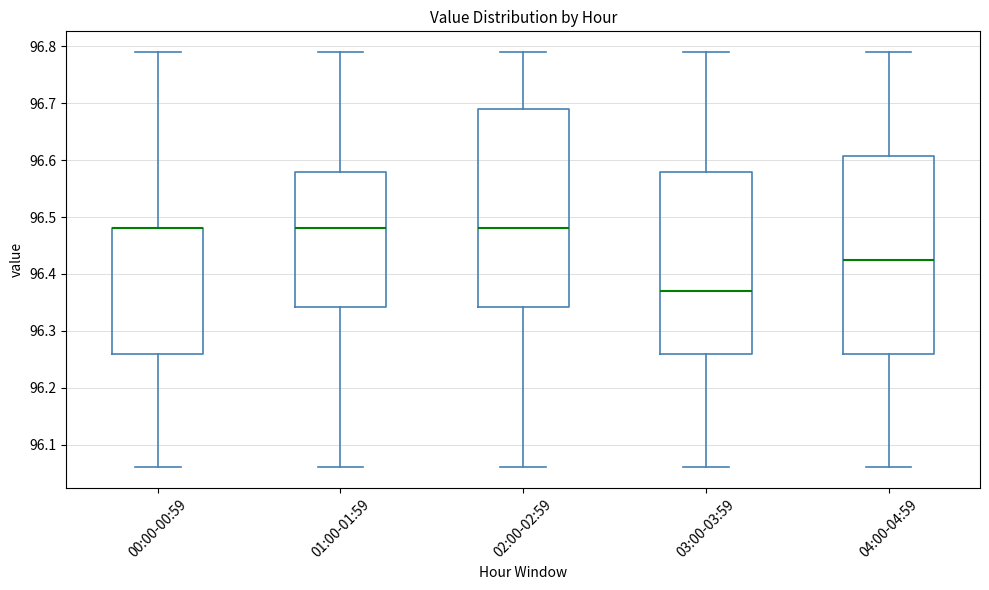

Reading left to right, read every box against the y-axis: the position of its median line, the range the box covers, and the ends of its whiskers. The values are not printed on the chart, so give them approximately, as read against the axis.

00:00-00:59: median 96.48 (drawn on the box's upper edge), box 96.26 to 96.48, whiskers 96.06 to 96.79
01:00-01:59: median 96.48, box 96.34 to 96.58, whiskers 96.06 to 96.79
02:00-02:59: median 96.48, box 96.34 to 96.69, whiskers 96.06 to 96.79
03:00-03:59: median 96.37, box 96.26 to 96.58, whiskers 96.06 to 96.79
04:00-04:59: median 96.43, box 96.26 to 96.61, whiskers 96.06 to 96.79